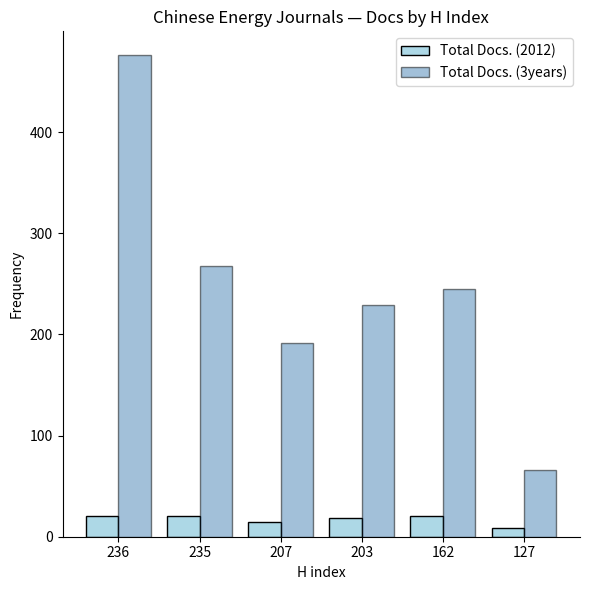

Which category has the highest value in the Total Docs. (3years) series?

236